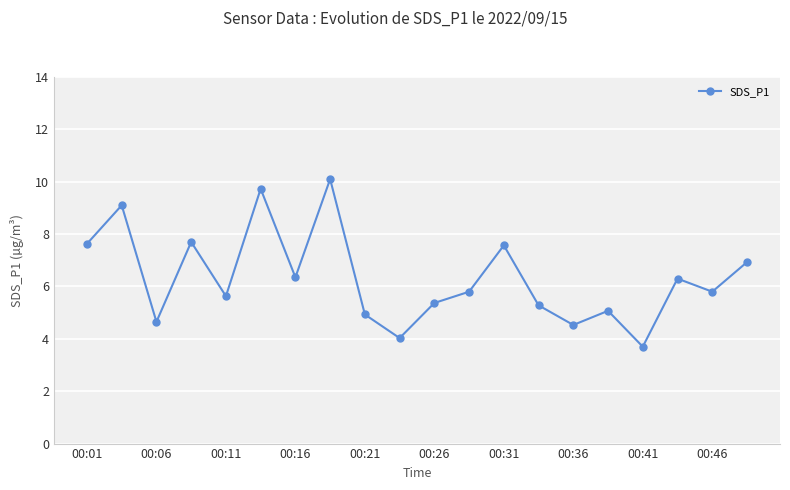

How many interior local peaks (higher than both neighbors) does the data have?

7